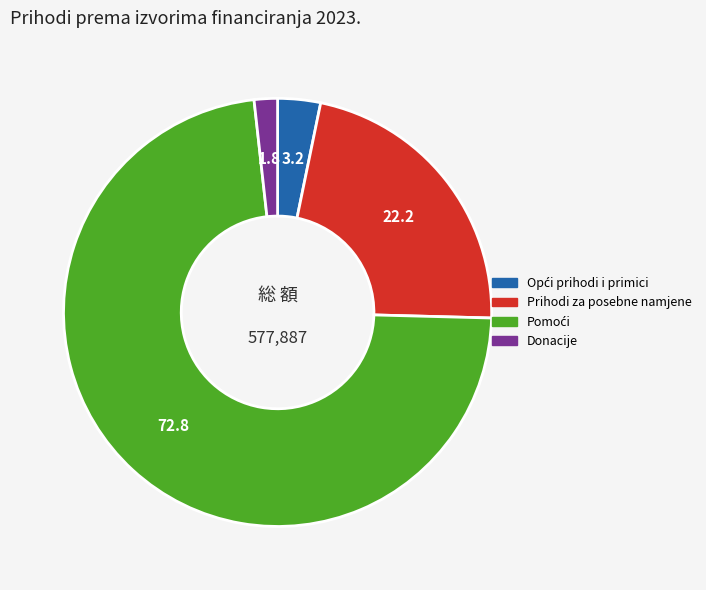

What is the smallest slice in the pie chart?

Donacije